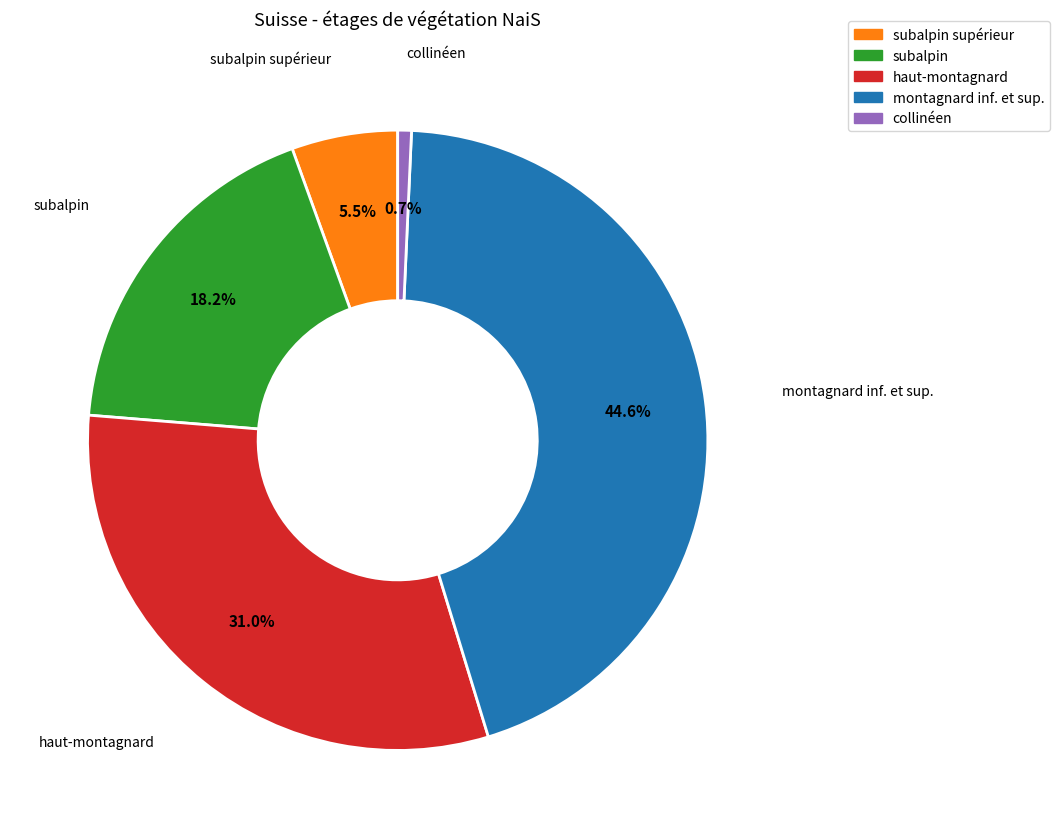

What is the smallest slice in the pie chart?

collinéen